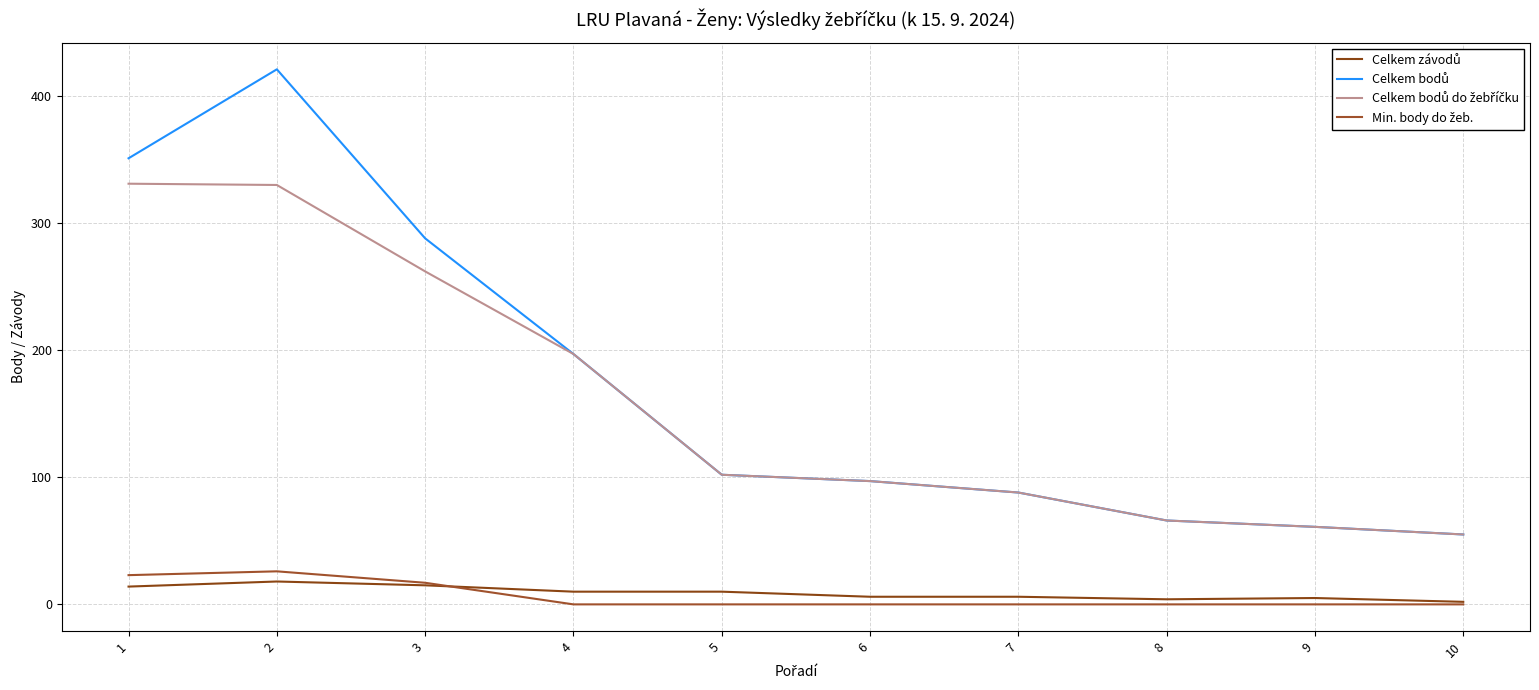

Is it true that Celkem bodů do žebříčku equals 102 at 5?

True